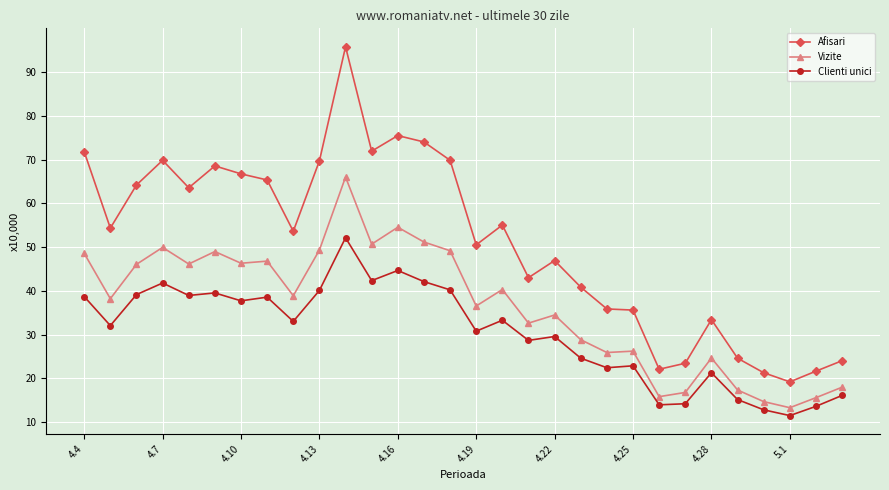

True or false: Vizite and Afisari cross at least once.

False